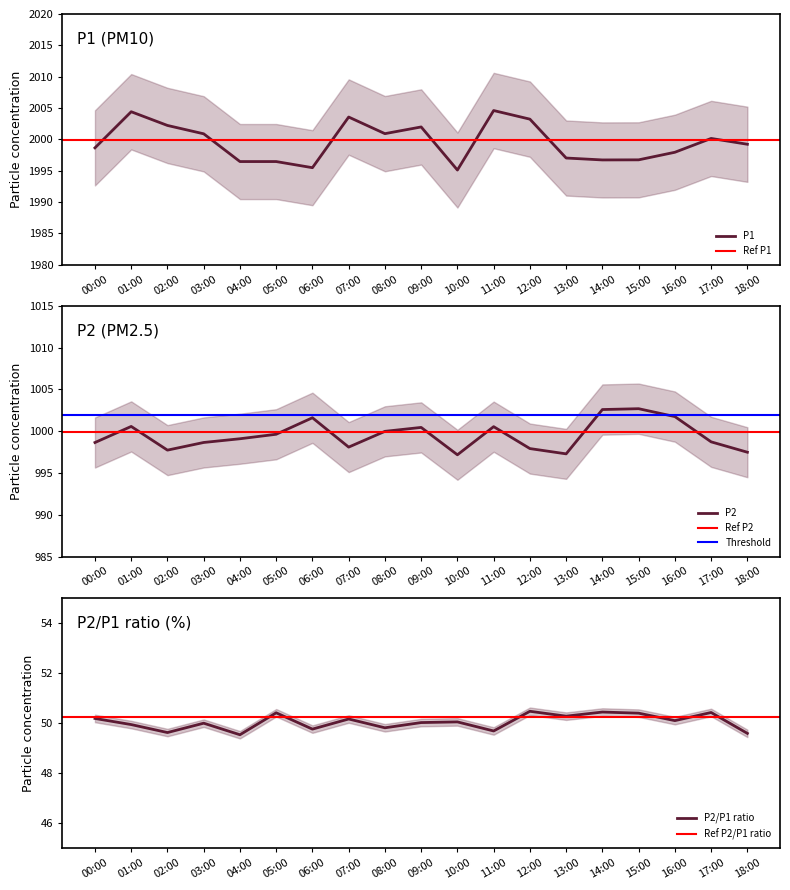

The value of P1 at 12:00 is 2998.7. True or false?

False